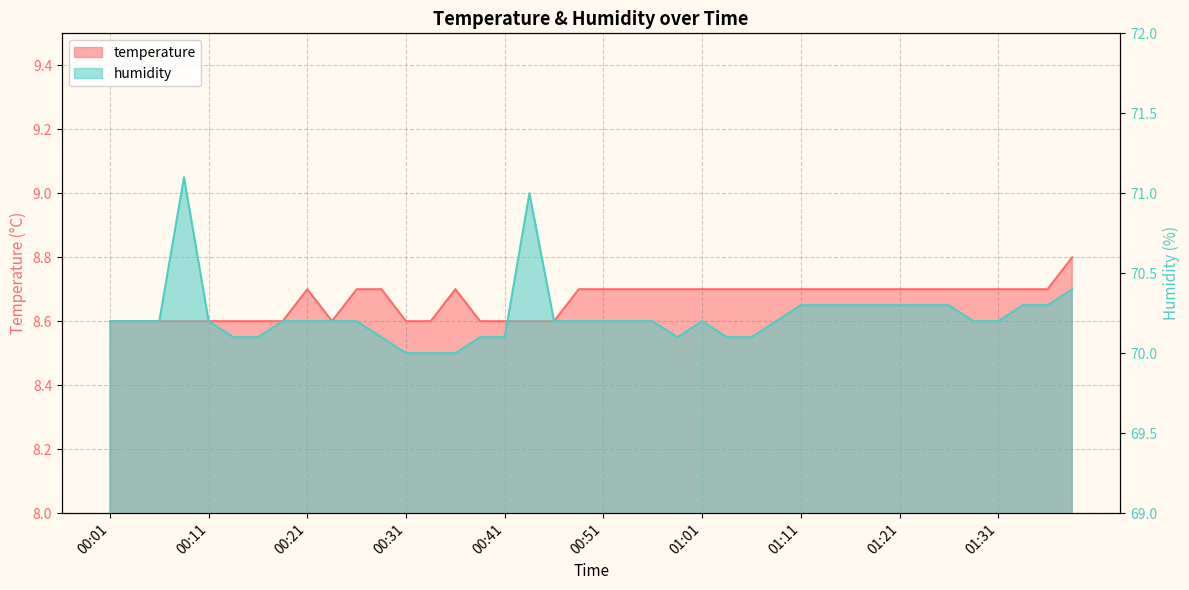

Between 00:41 and 00:56, which series saw the biggest shift?

humidity